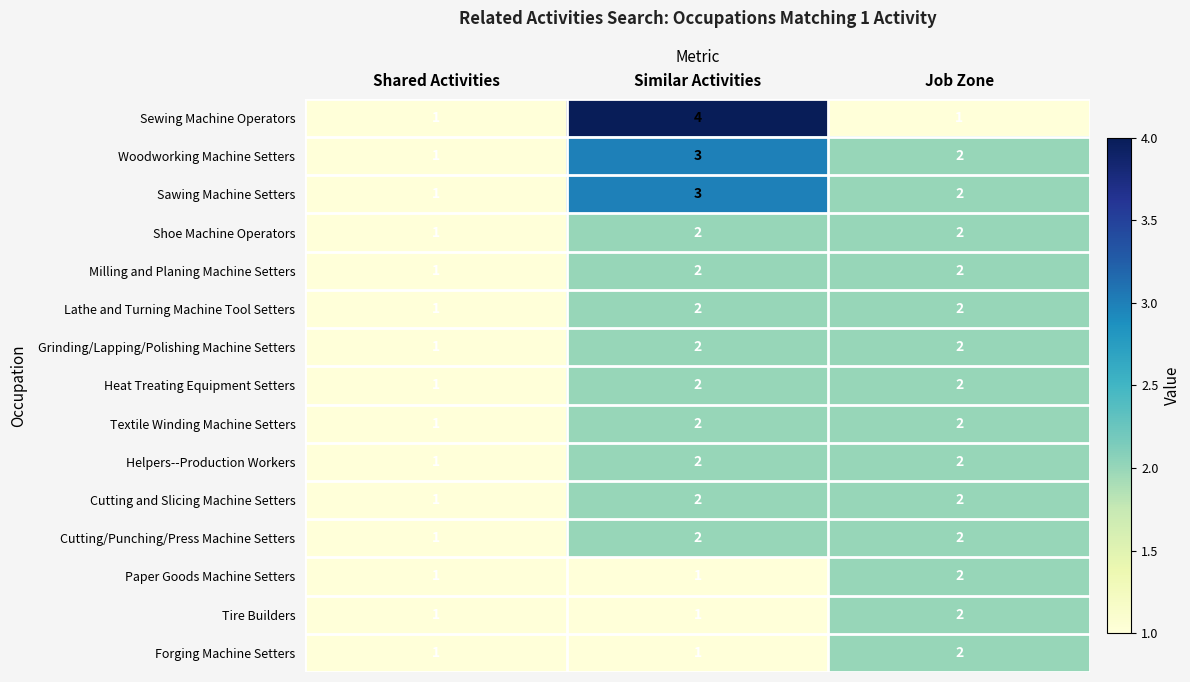

At which category is the sum across all series the highest?

Similar Activities